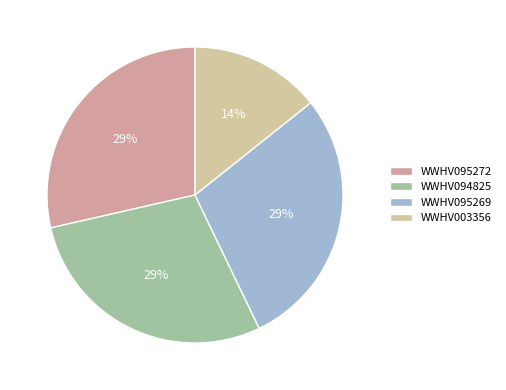

Is WWHV095269 the majority of the pie?

No